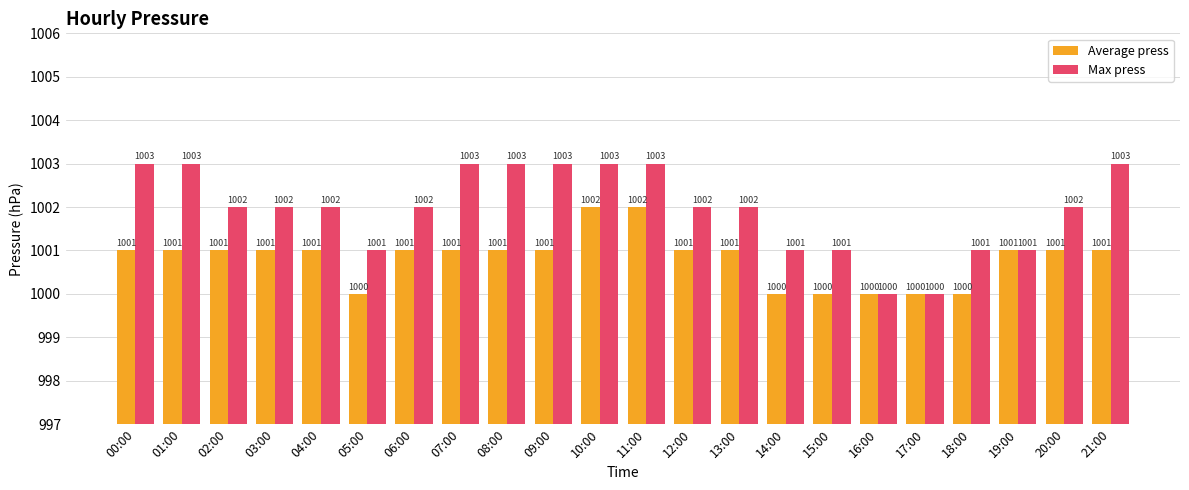

What is the difference between the maximum and second lowest values in the Average press series?

2